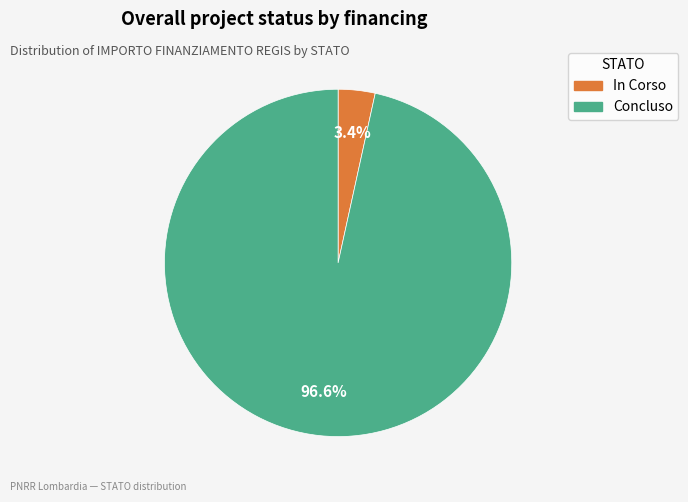

Which category has the biggest portion of the pie?

Concluso